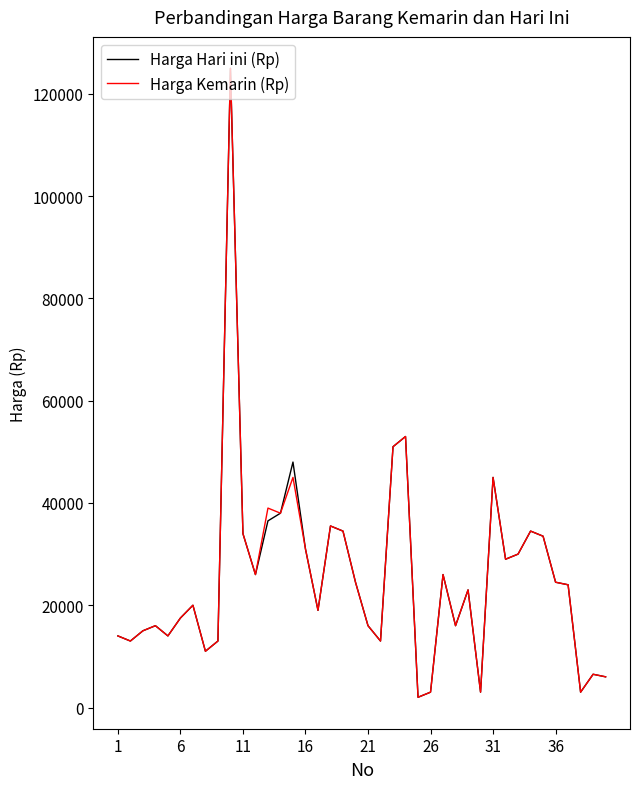

What is the greatest value displayed?

125000